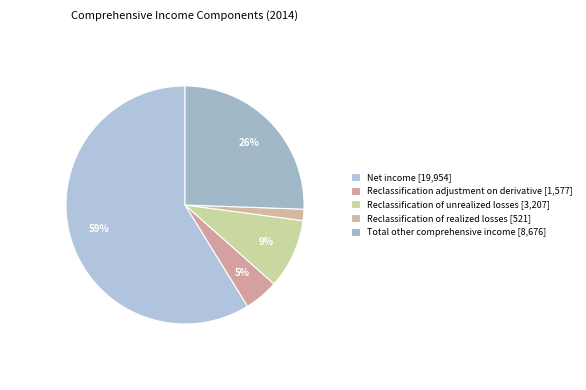

To the nearest percent, what portion does Total other comprehensive income represent?

26%